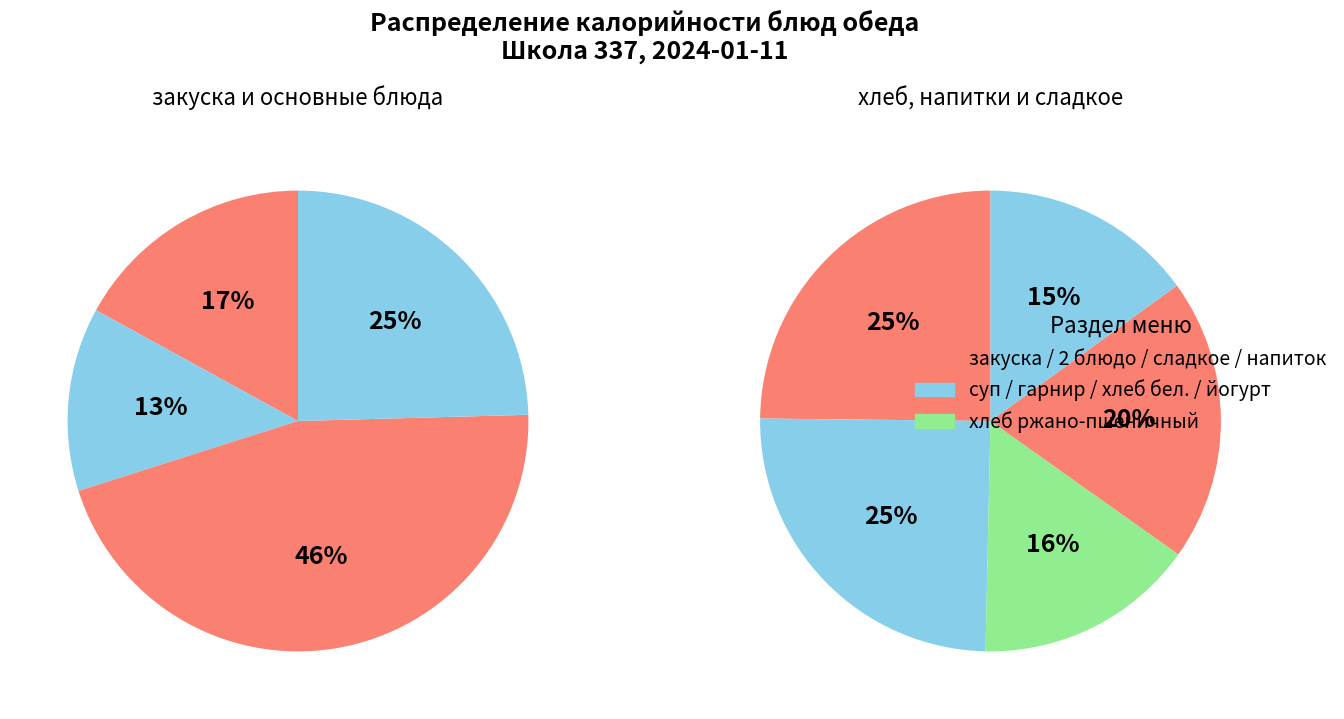

How many slices are in this pie chart?

9